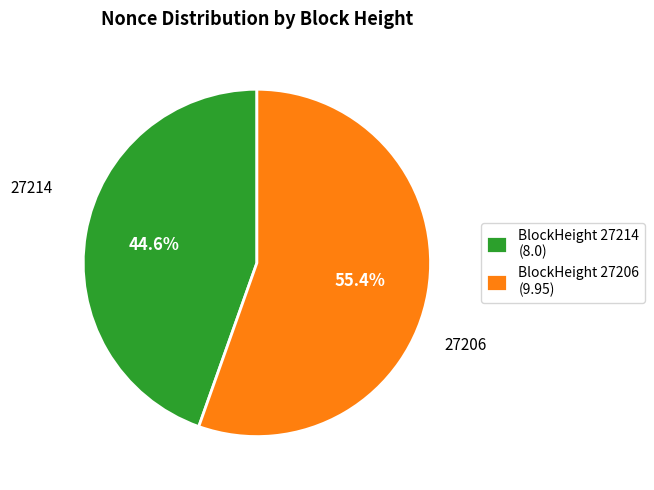

Approximately how many times larger is the value at BlockHeight 27206 (9.95) compared to BlockHeight 27214 (8.0)?

1.2